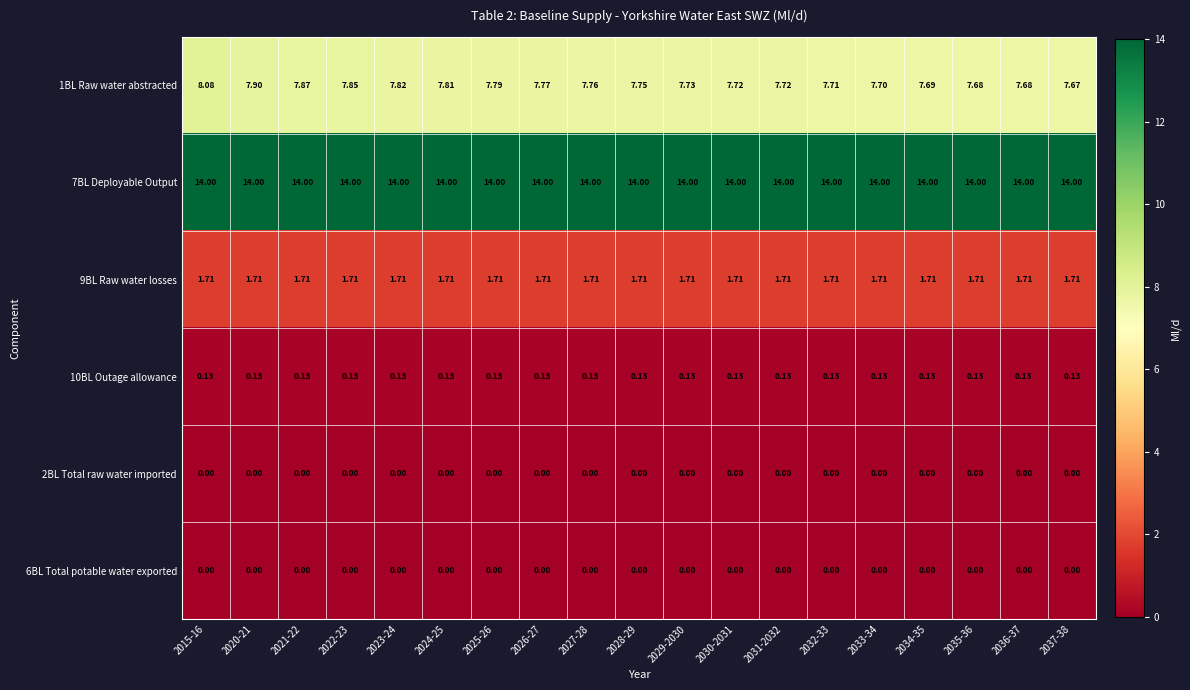

Is the value of 9BL Raw water losses at 2037-38 greater than the value of 7BL Deployable Output at 2036-37?

No